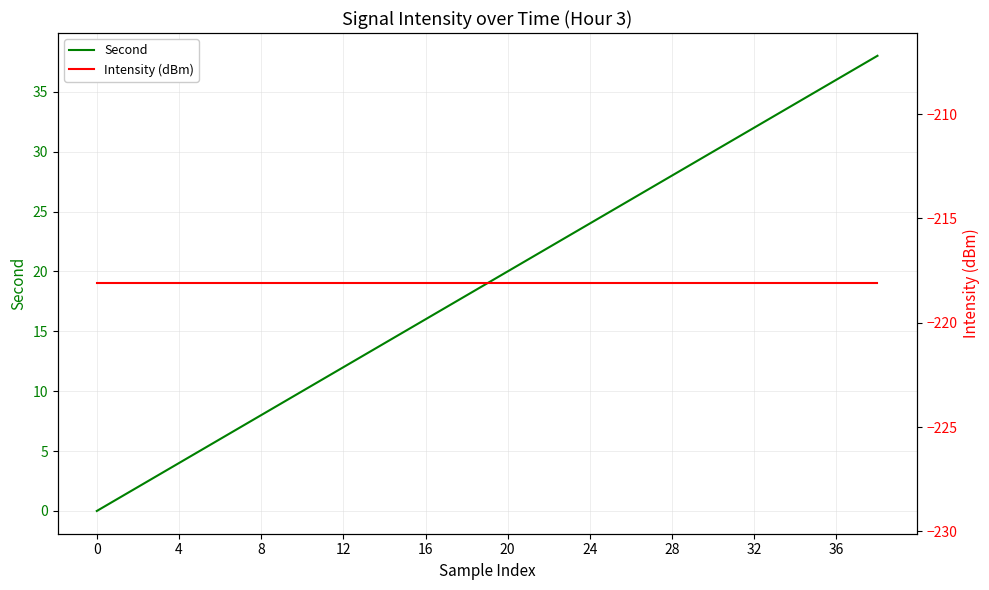

How many values in the Second series are below 20?

10